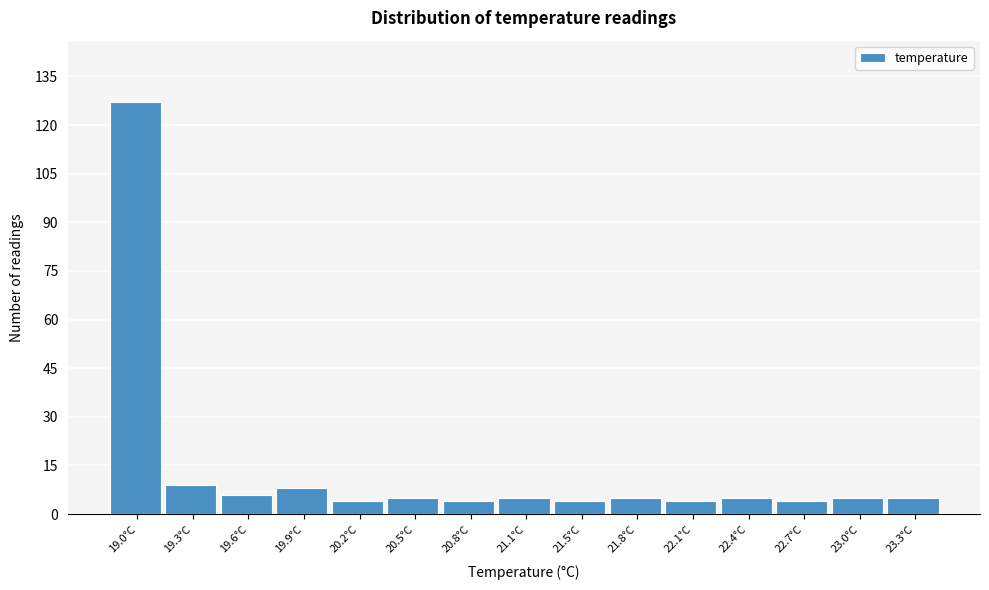

Reading right to left, transcribe all the data shown in this chart.

23.3°C=5	23.0°C=5	22.7°C=4	22.4°C=5	22.1°C=4	21.8°C=5	21.5°C=4	21.1°C=5	20.8°C=4	20.5°C=5	20.2°C=4	19.9°C=8	19.6°C=6	19.3°C=9	19.0°C=127